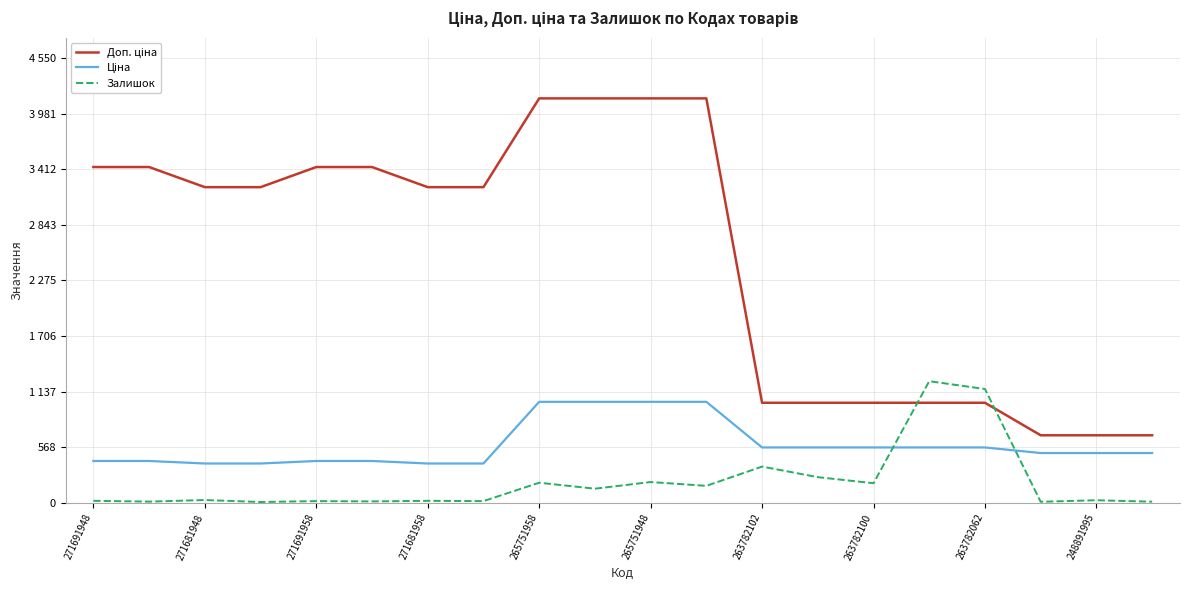

Does the chart have visible grid lines?

Yes